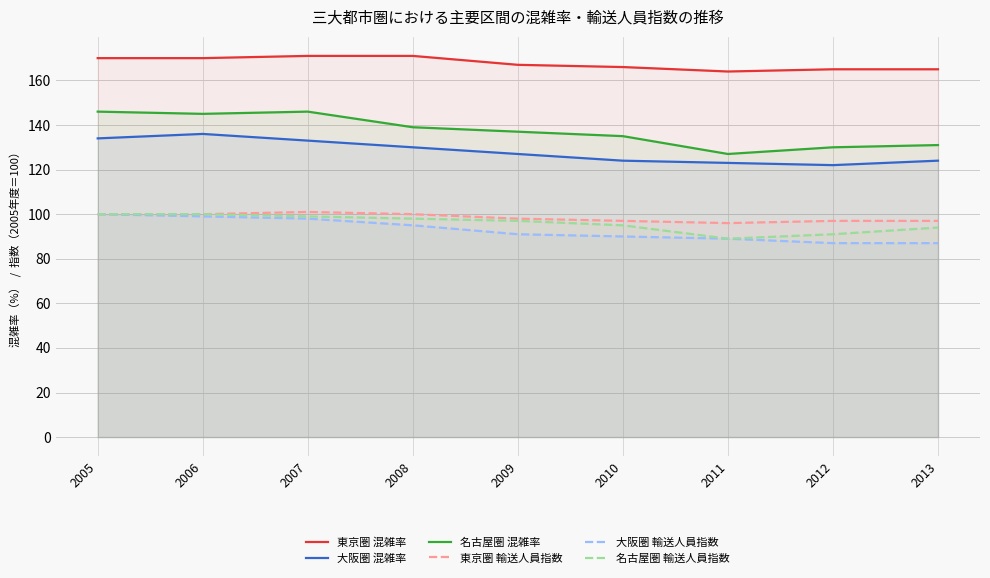

What is the total value across all series at 2012?

692